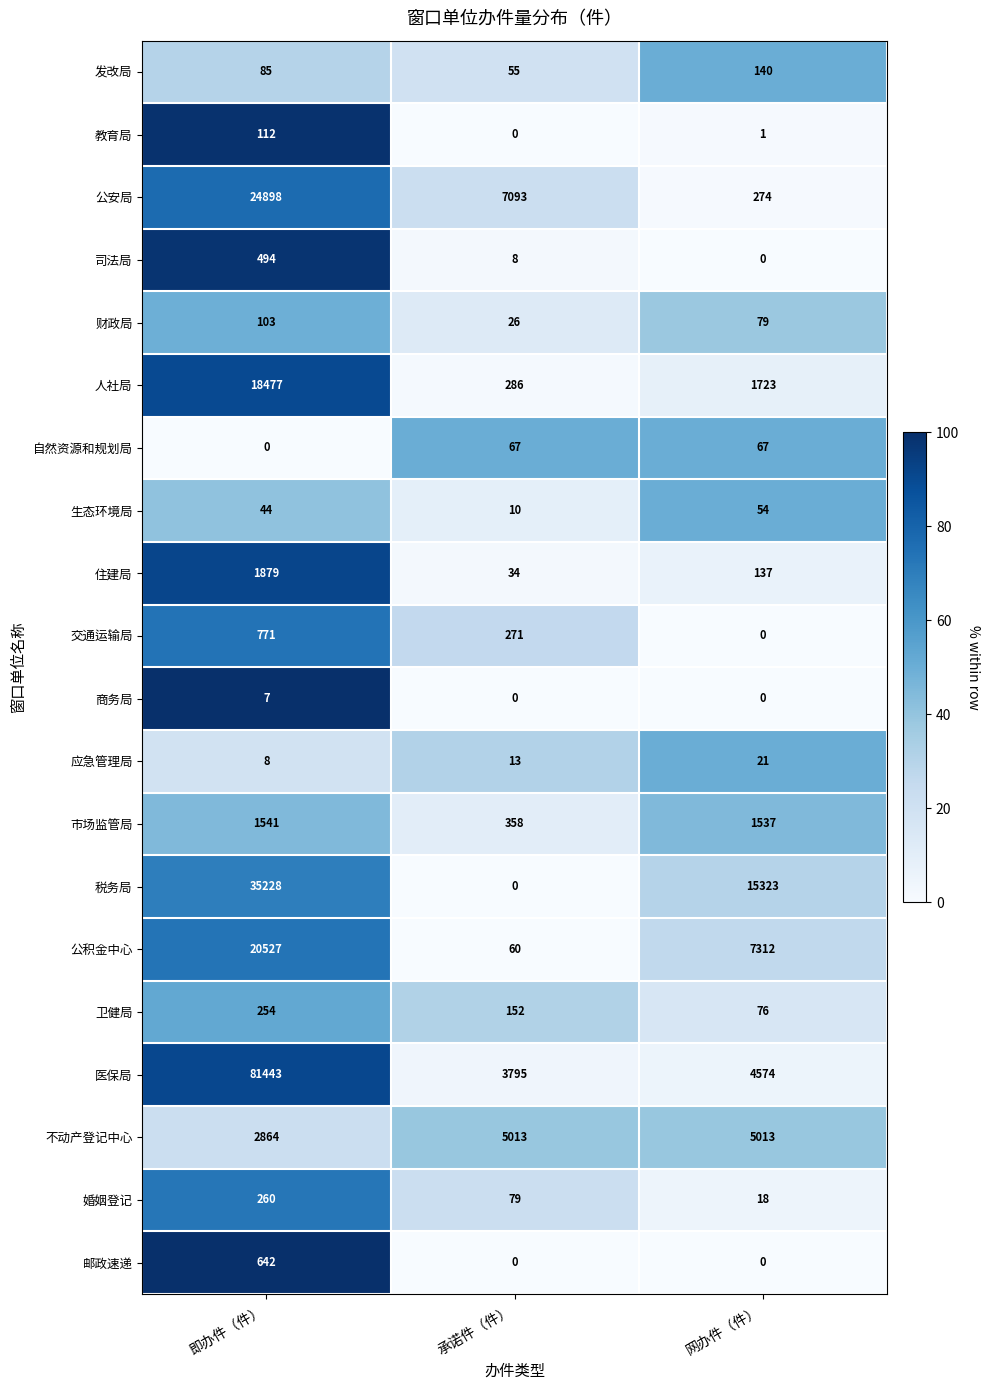

How many series are shown in this chart?

20